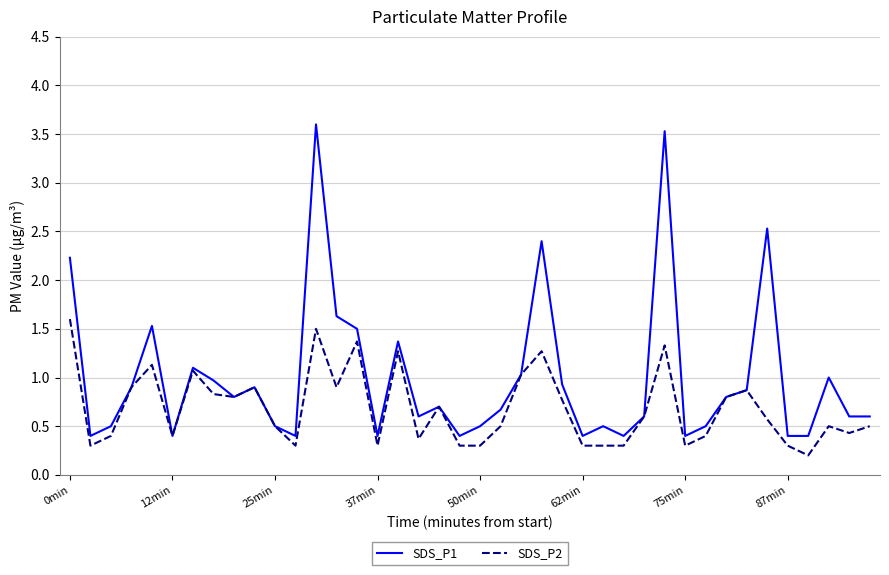

How many series are shown in this chart?

2